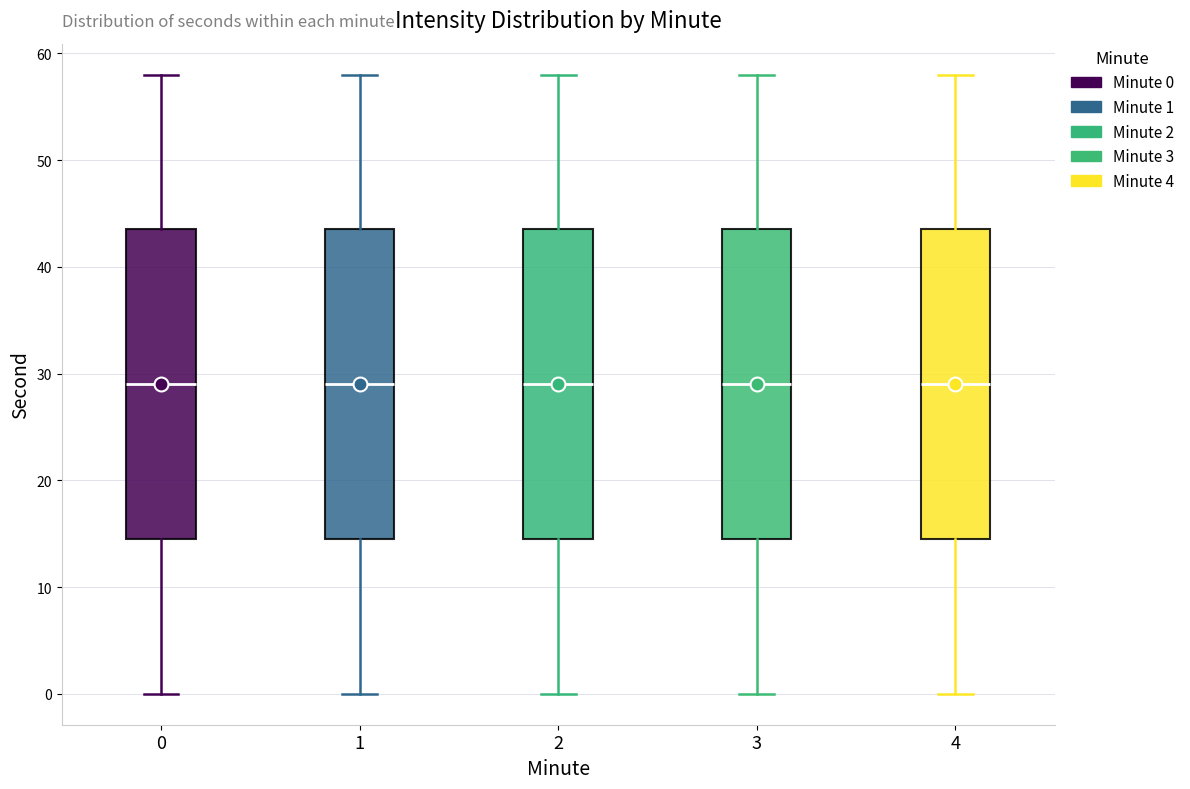

Where is the upper edge of the box at x = 2 on the y-axis? The values are not printed on the chart, so give them approximately, as read against the axis.

44